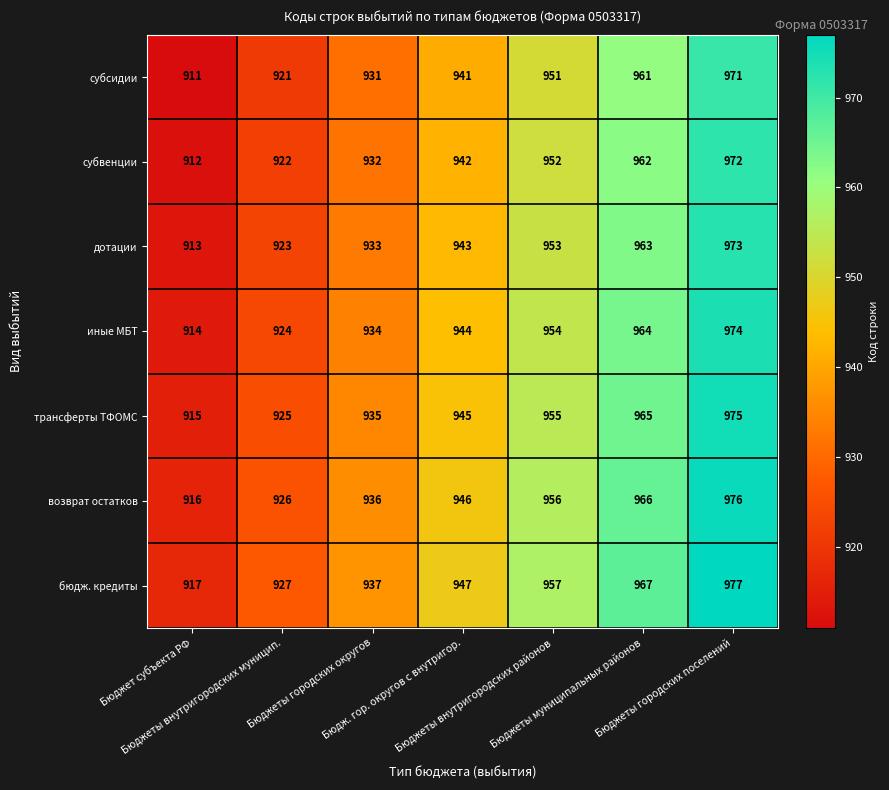

At how many categories does at least one series exceed 970?

1